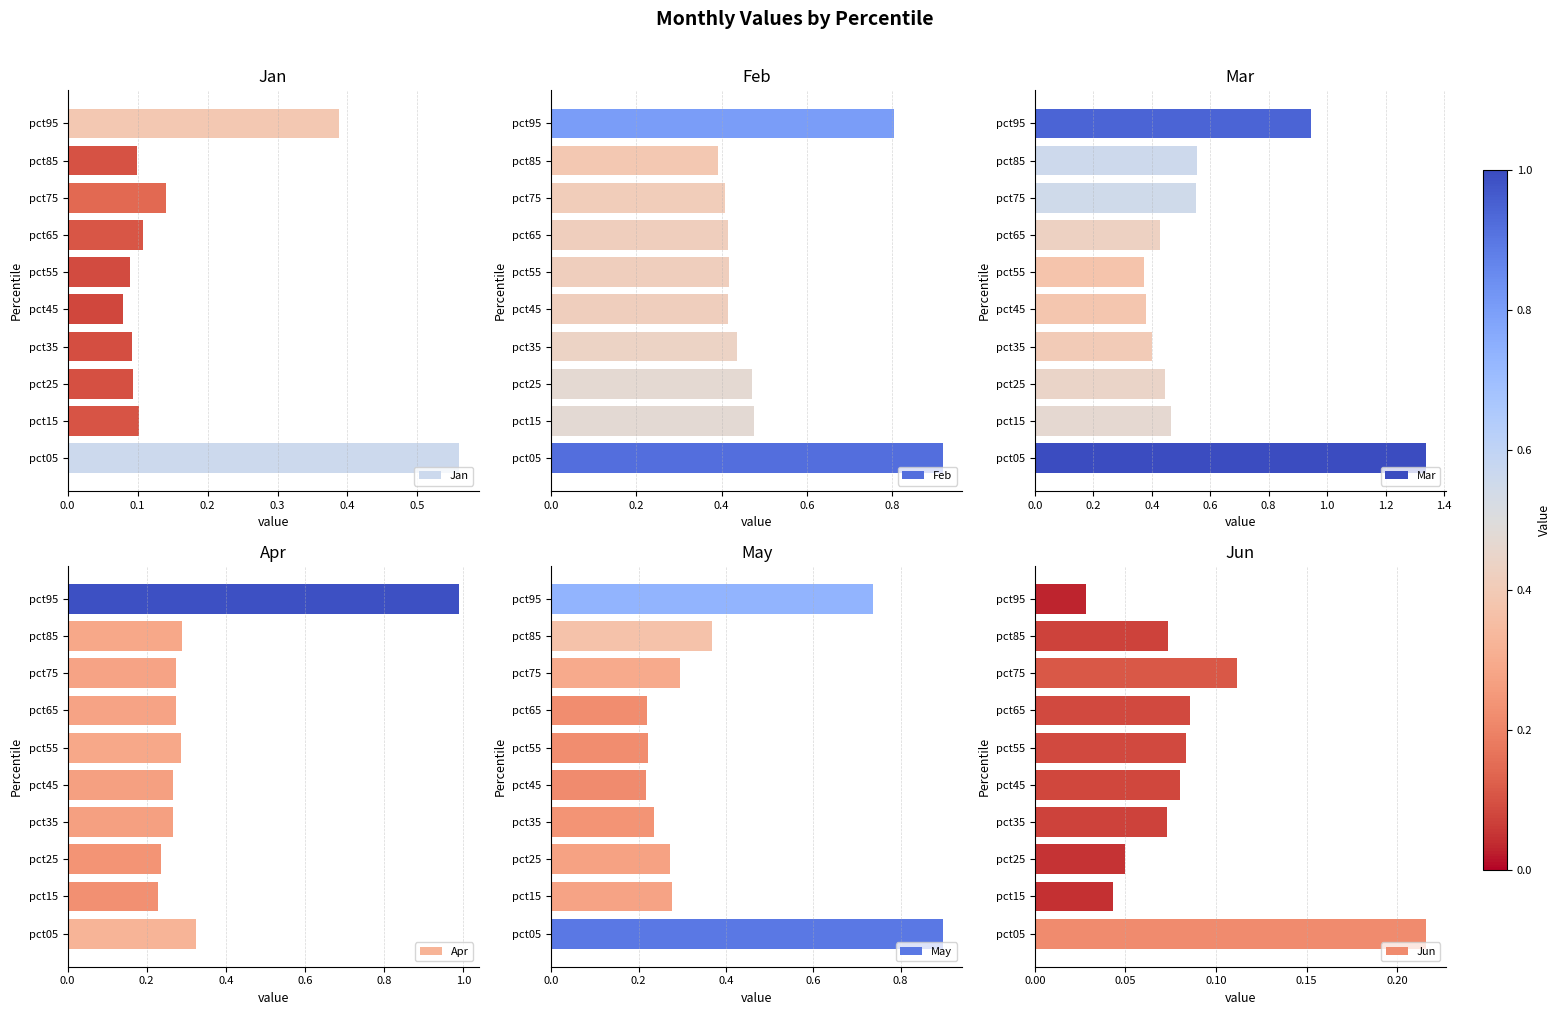

What is the value of the Jan bar at the 8th from the left?

0.1